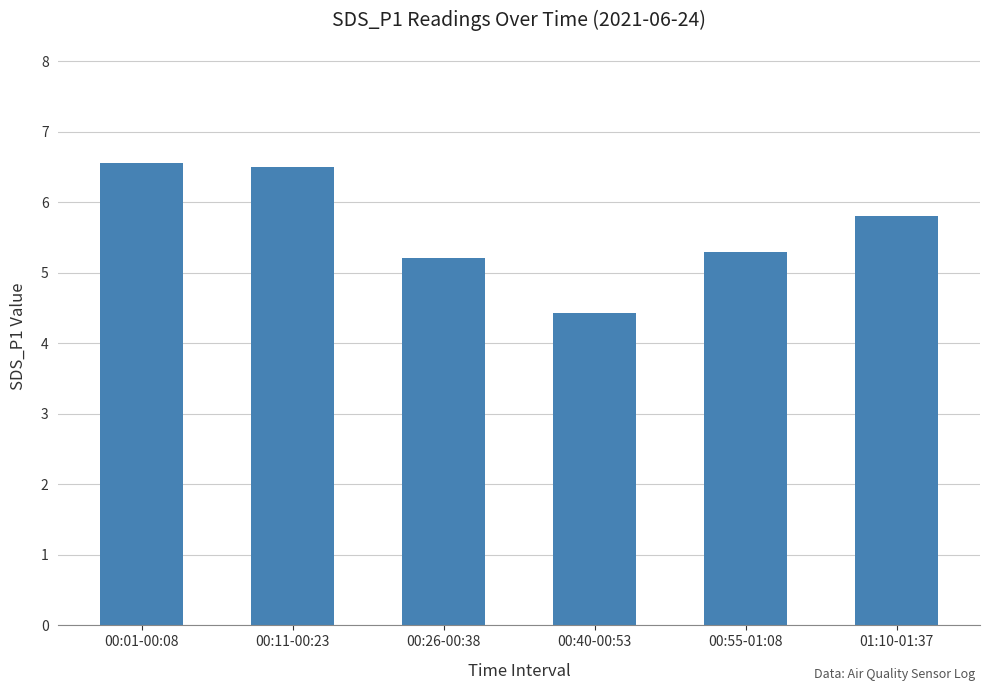

At which label does the data first exceed 5?

00:01-00:08